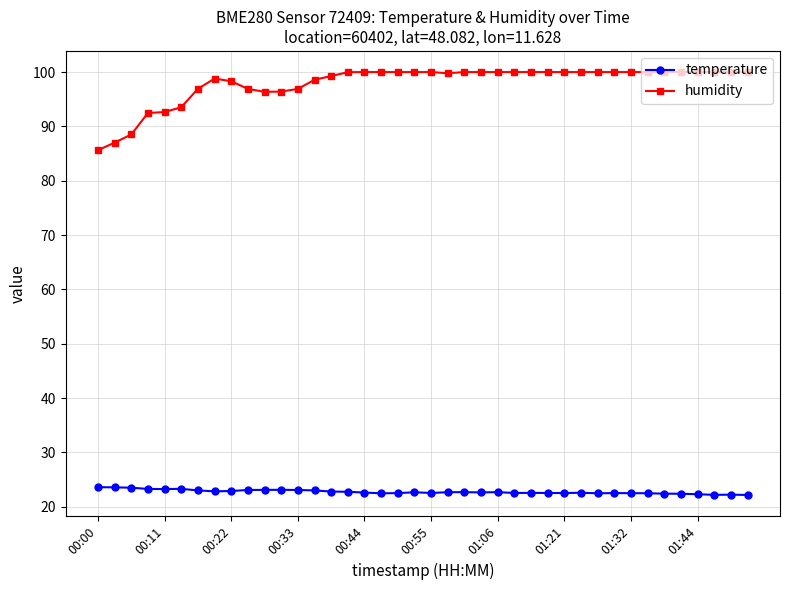

What is the maximum value shown in the chart?

100.0